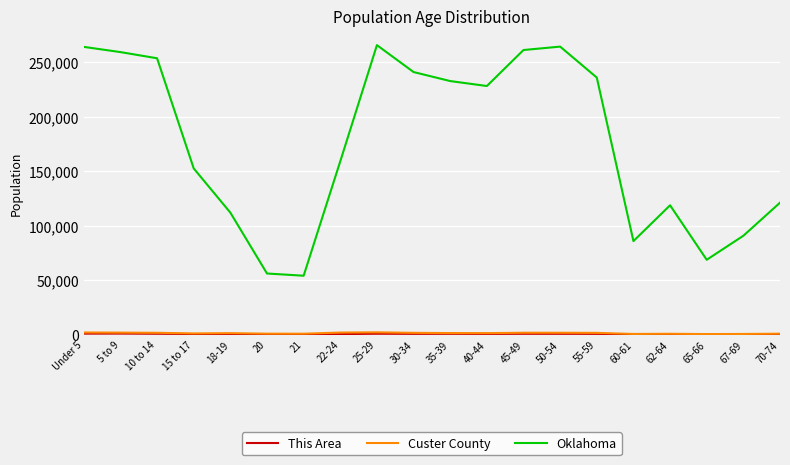

Which series has the largest total across all categories?

Oklahoma